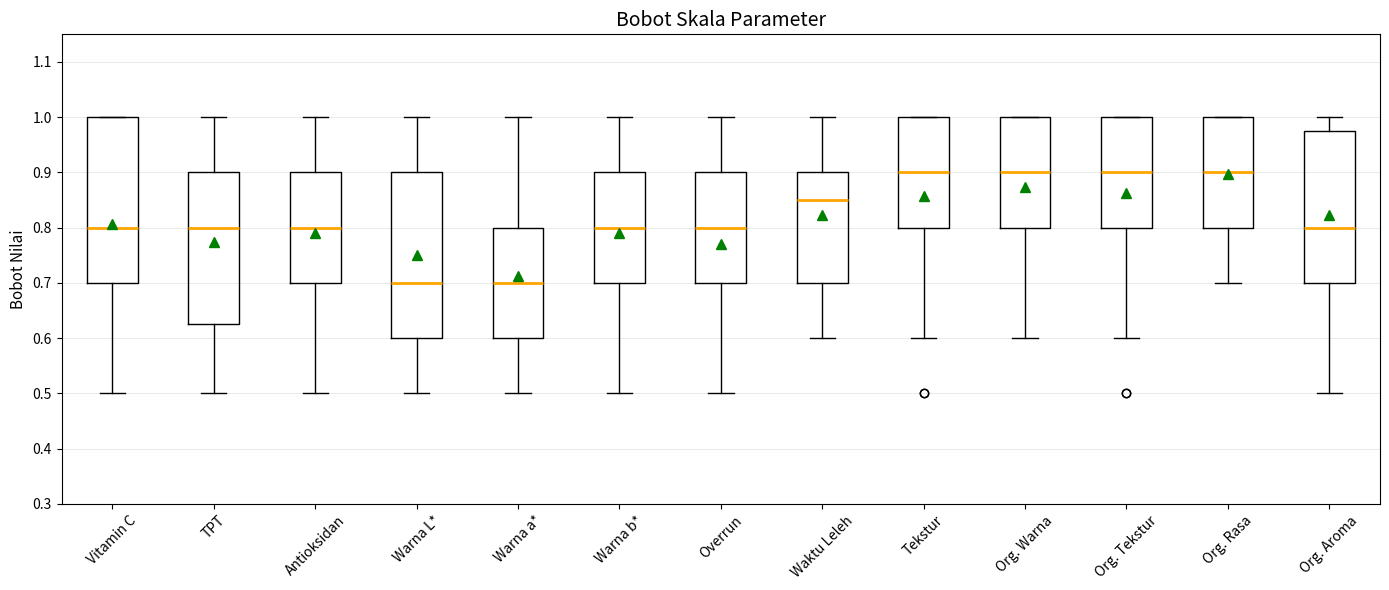

Reading left to right, transcribe this box plot: for each box, give where its median line is, the range the box spans, and where its two whiskers end, as read against the y-axis. The values are not printed on the chart, so give them approximately, as read against the axis.

Vitamin C: median 0.80, box 0.70 to 1.00, whiskers 0.50 to 1.00
TPT: median 0.80, box 0.63 to 0.90, whiskers 0.50 to 1.00
Antioksidan: median 0.80, box 0.70 to 0.90, whiskers 0.50 to 1.00
Warna L*: median 0.70, box 0.60 to 0.90, whiskers 0.50 to 1.00
Warna a*: median 0.70, box 0.60 to 0.80, whiskers 0.50 to 1.00
Warna b*: median 0.80, box 0.70 to 0.90, whiskers 0.50 to 1.00
Overrun: median 0.80, box 0.70 to 0.90, whiskers 0.50 to 1.00
Waktu Leleh: median 0.85, box 0.70 to 0.90, whiskers 0.60 to 1.00
Tekstur: median 0.90, box 0.80 to 1.00, whiskers 0.60 to 1.00
Org. Warna: median 0.90, box 0.80 to 1.00, whiskers 0.60 to 1.00
Org. Tekstur: median 0.90, box 0.80 to 1.00, whiskers 0.60 to 1.00
Org. Rasa: median 0.90, box 0.80 to 1.00, whiskers 0.70 to 1.00
Org. Aroma: median 0.80, box 0.70 to 0.98, whiskers 0.50 to 1.00